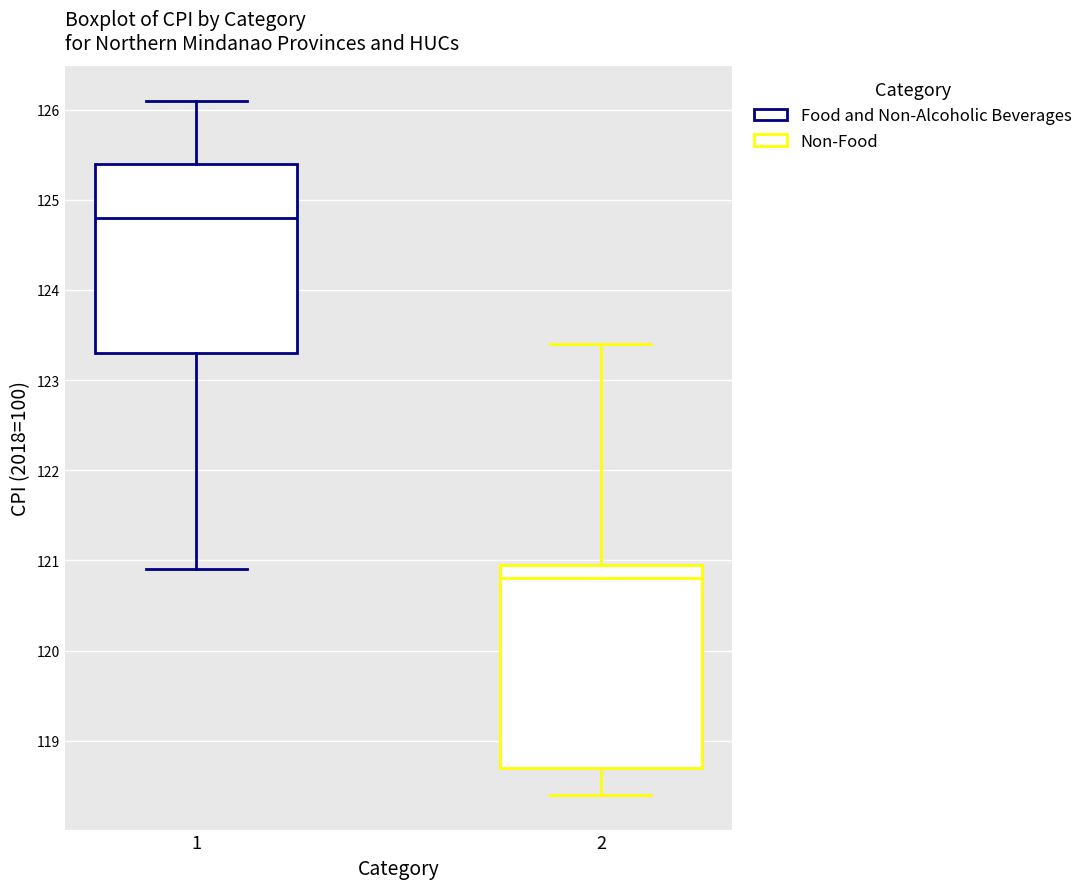

Reading left to right, transcribe this box plot: for each box, give where its median line is, the range the box spans, and where its two whiskers end, as read against the y-axis. The values are not printed on the chart, so give them approximately, as read against the axis.

1: median 124.8, box 123.3 to 125.4, whiskers 120.9 to 126.1
2: median 120.8, box 118.7 to 121.0, whiskers 118.4 to 123.4